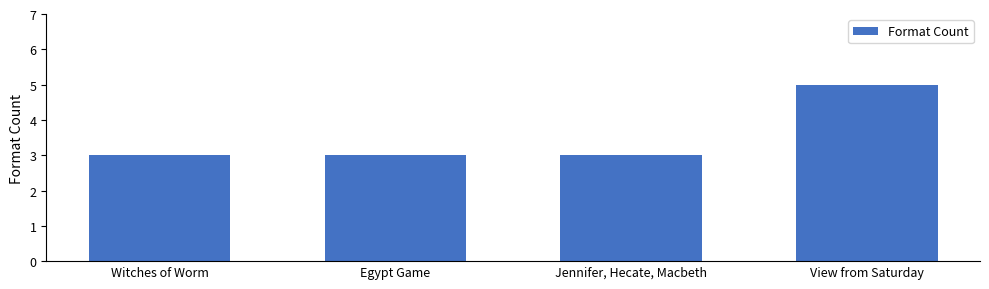

Reading left to right, what are all the values shown in this chart?

Witches of Worm=3	Egypt Game=3	Jennifer, Hecate, Macbeth=3	View from Saturday=5